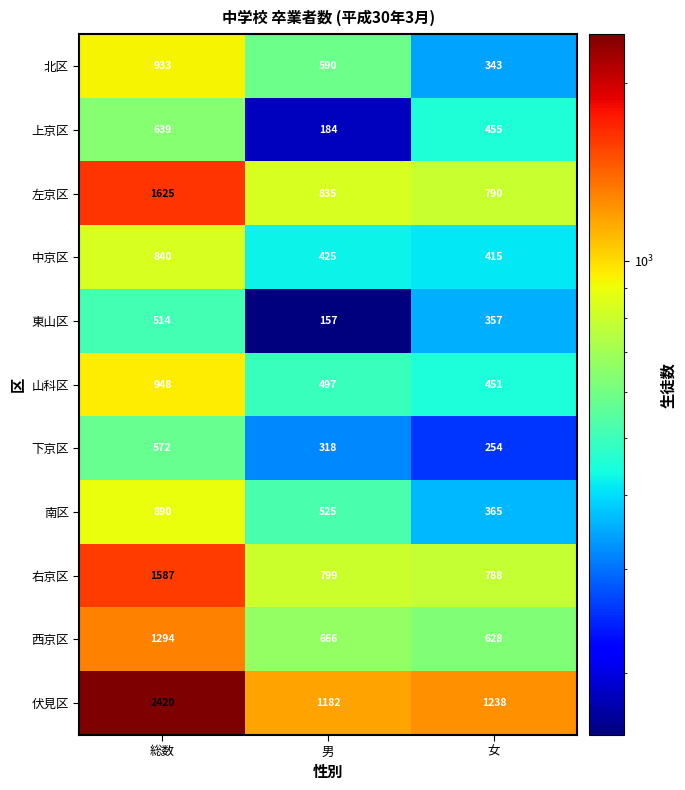

At which label does 北区 first exceed 590?

総数